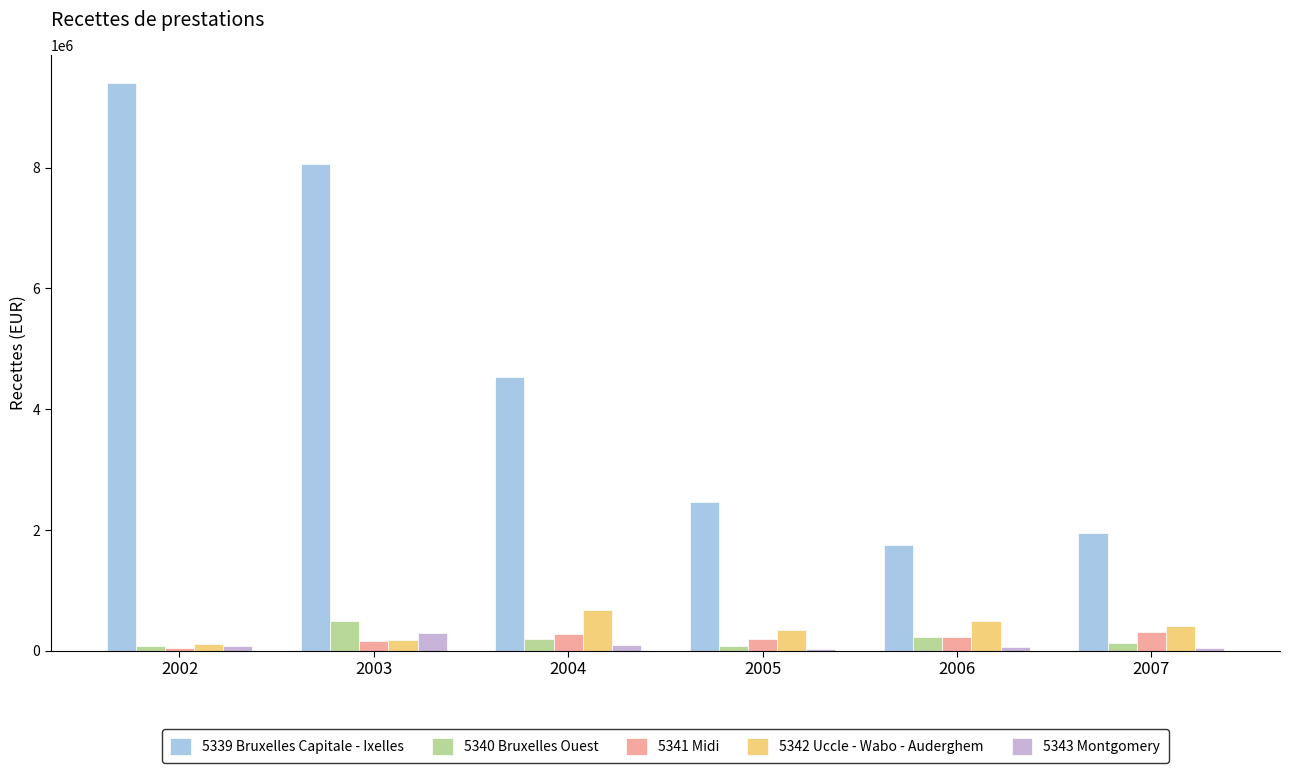

What is the spread (max minus min) of values at 2004?

4433524.7